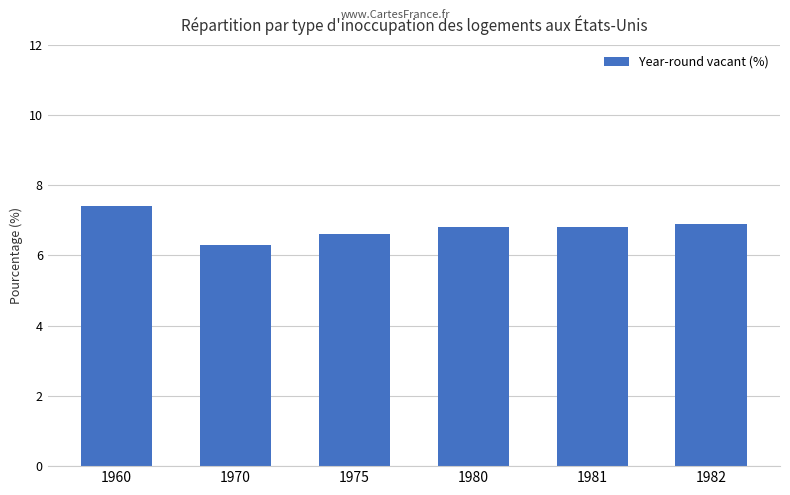

The value at 1975 is 6.6. True or false?

True